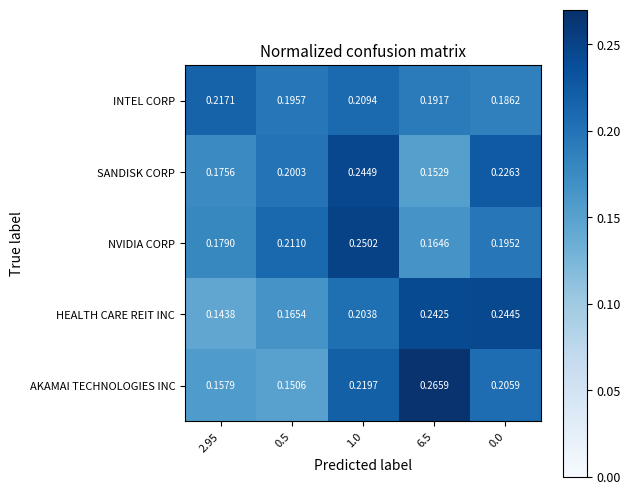

Which series has the largest total across all categories?

INTEL CORP